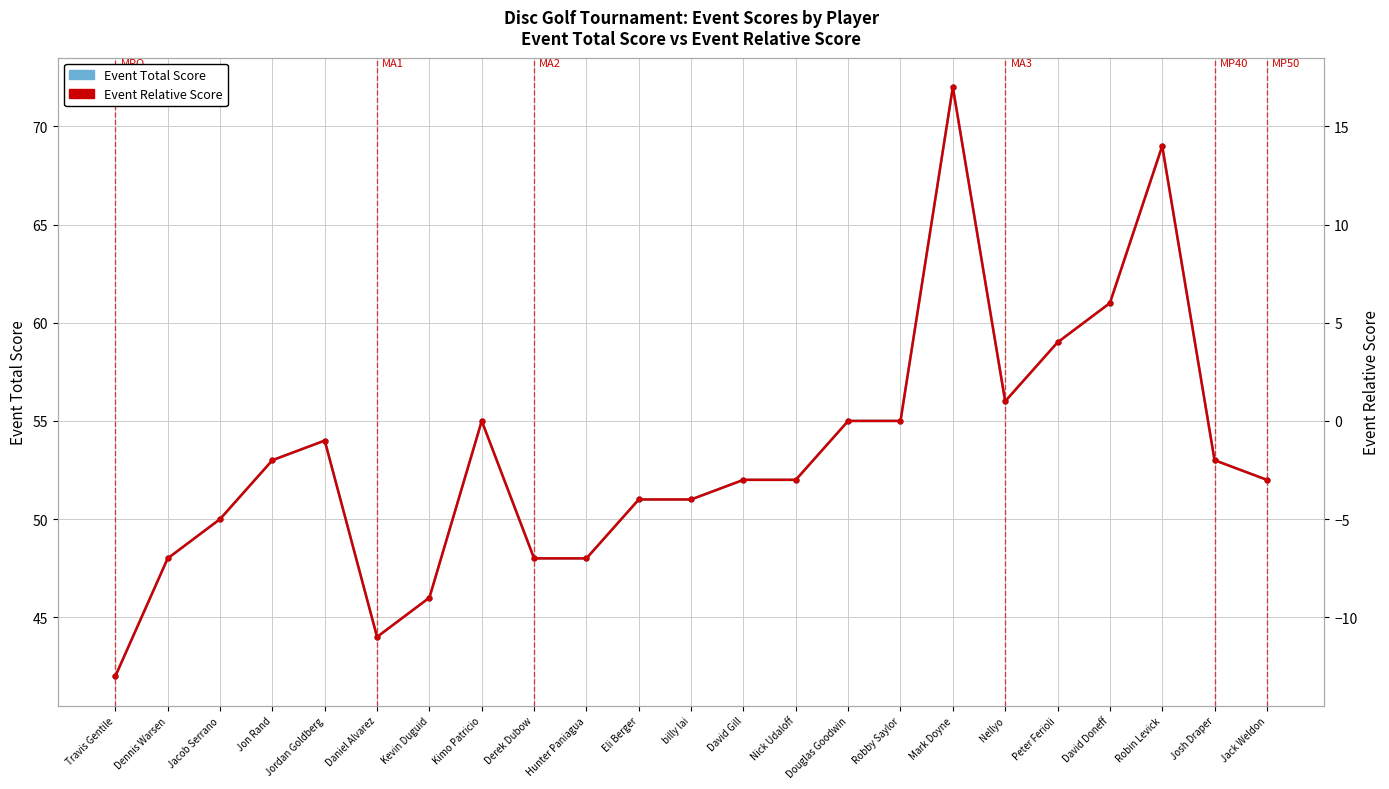

What is the label of the 14th point from the right?

Hunter Paniagua